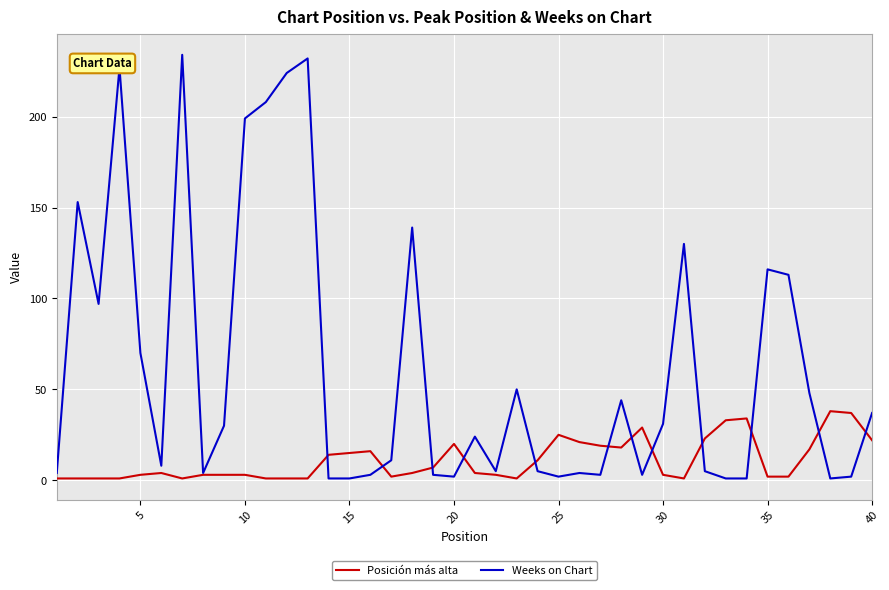

Which series has the largest total across all categories?

Weeks on Chart